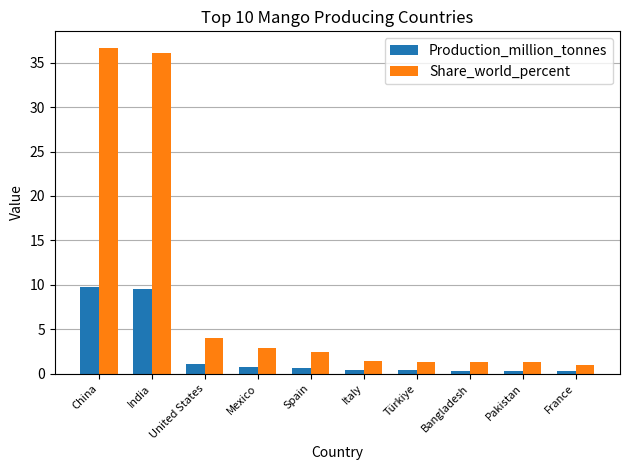

How many bars are there in total?

20